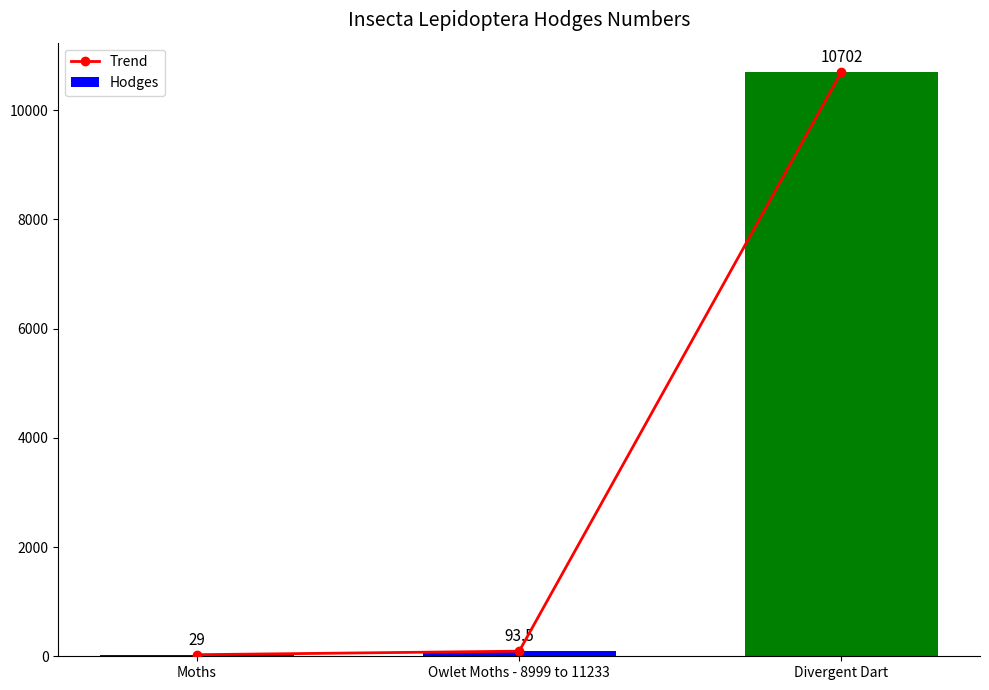

What is the label of the 1st bar from the left?

Moths